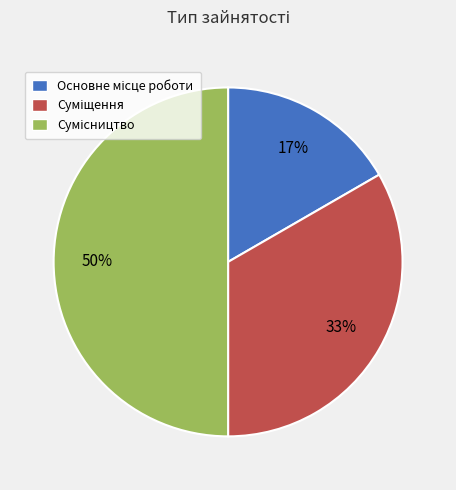

To the nearest percent, what is the average slice percentage?

33%